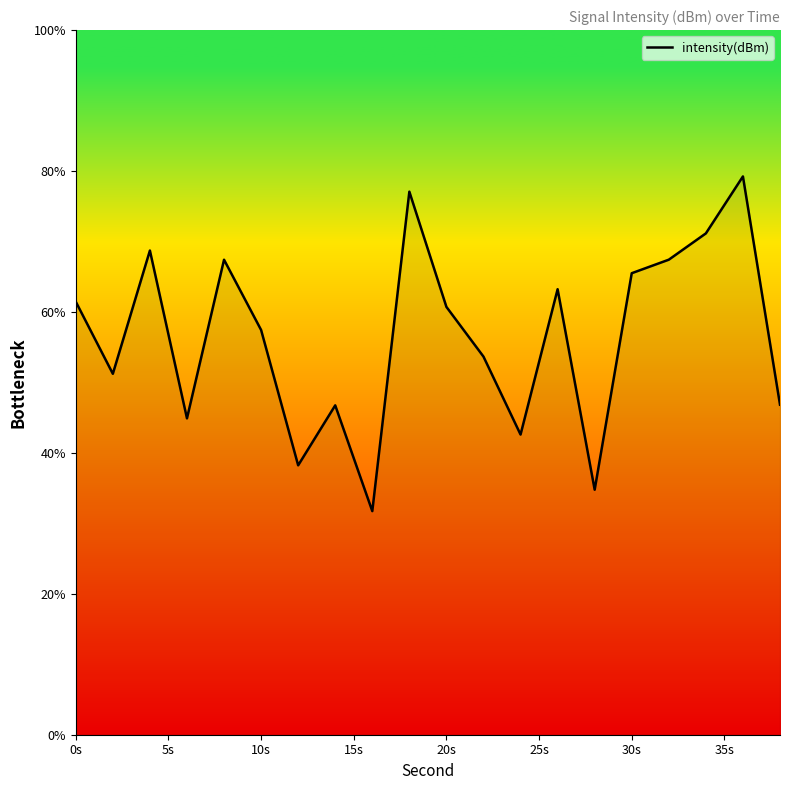

How many values are below 60?

10